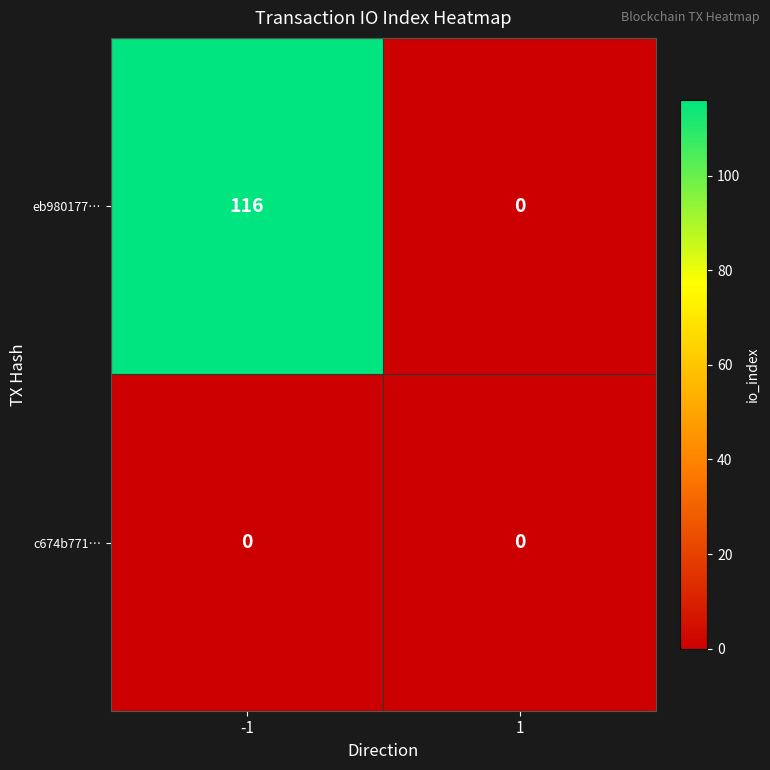

What is the highest value of the eb980177… series?

116